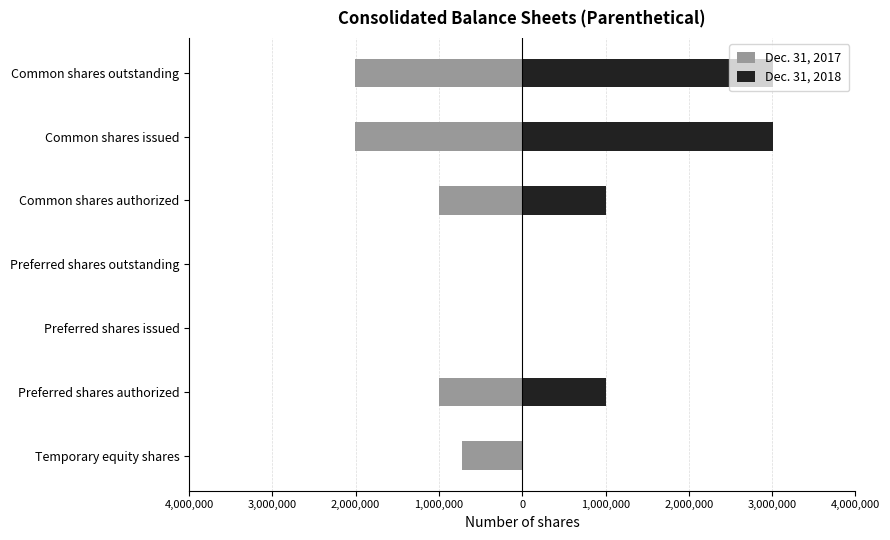

What is the minimum value for Dec. 31, 2017?

-2013193